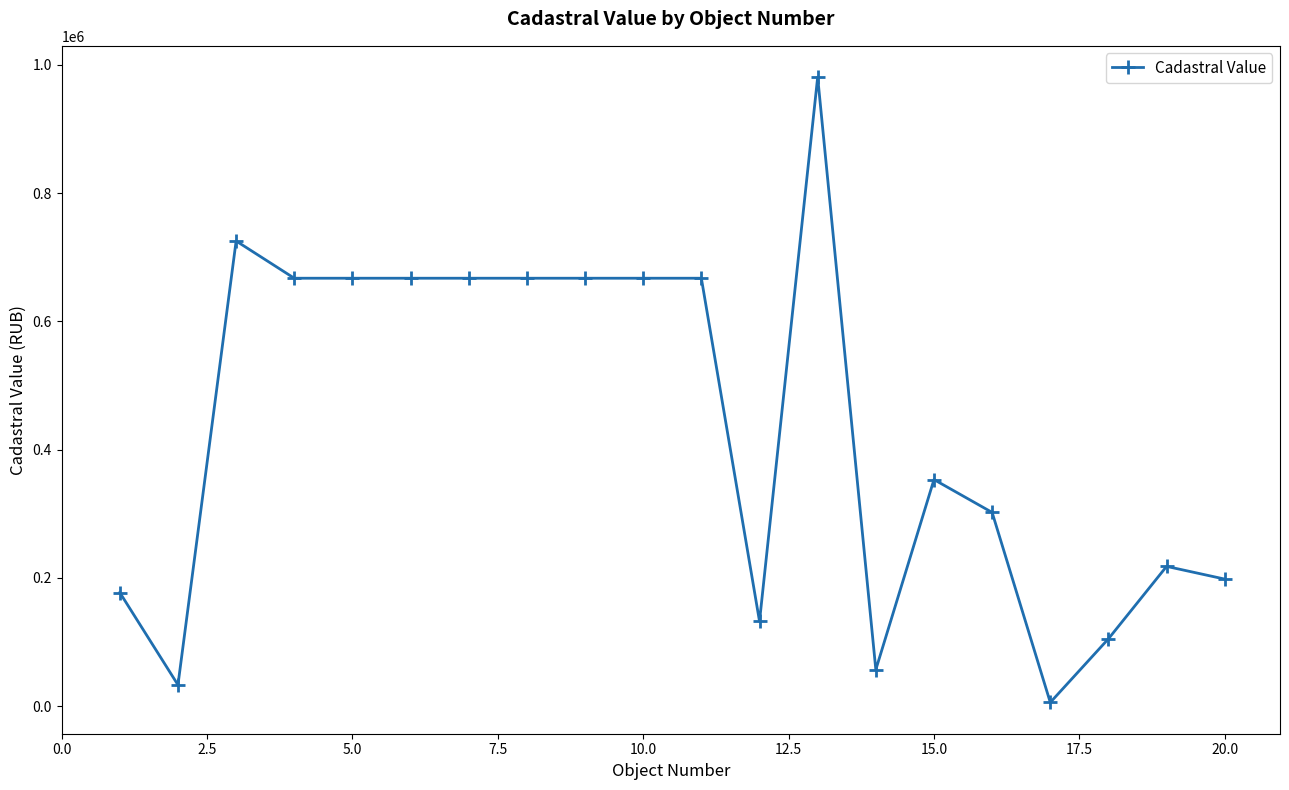

What is the greatest value displayed?

980869.3